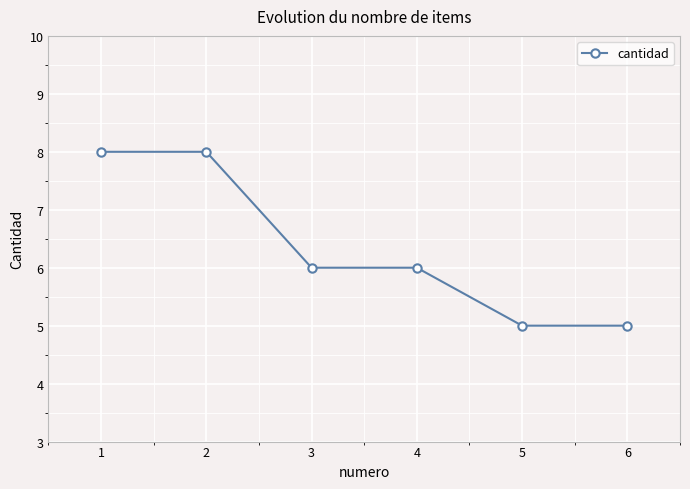

What value does the data have at 4?

6